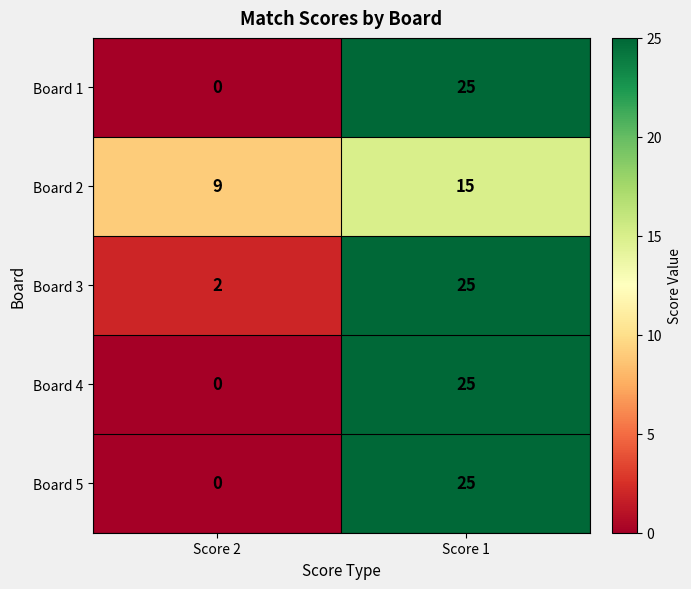

What is the maximum value for Board 2?

15